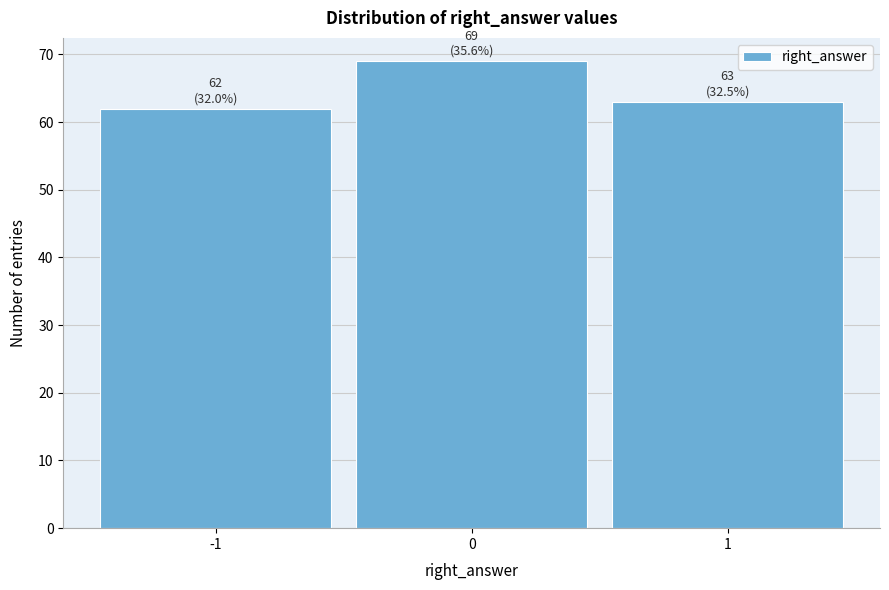

Reading left to right, list all the values displayed in this chart.

62	69	63